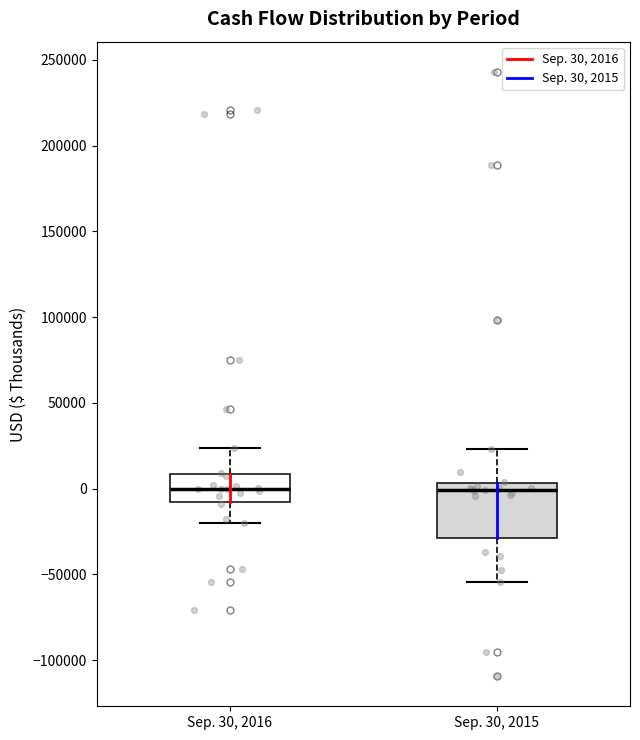

Comparing the boxes themselves (not the whiskers), which one is the tallest?

Sep. 30, 2015